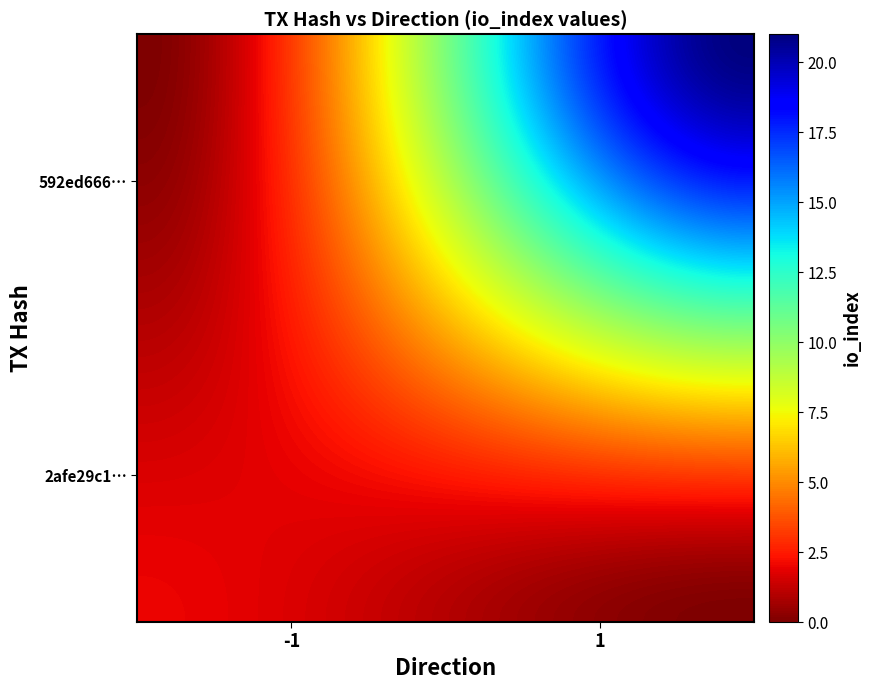

What is the greatest value displayed?

21